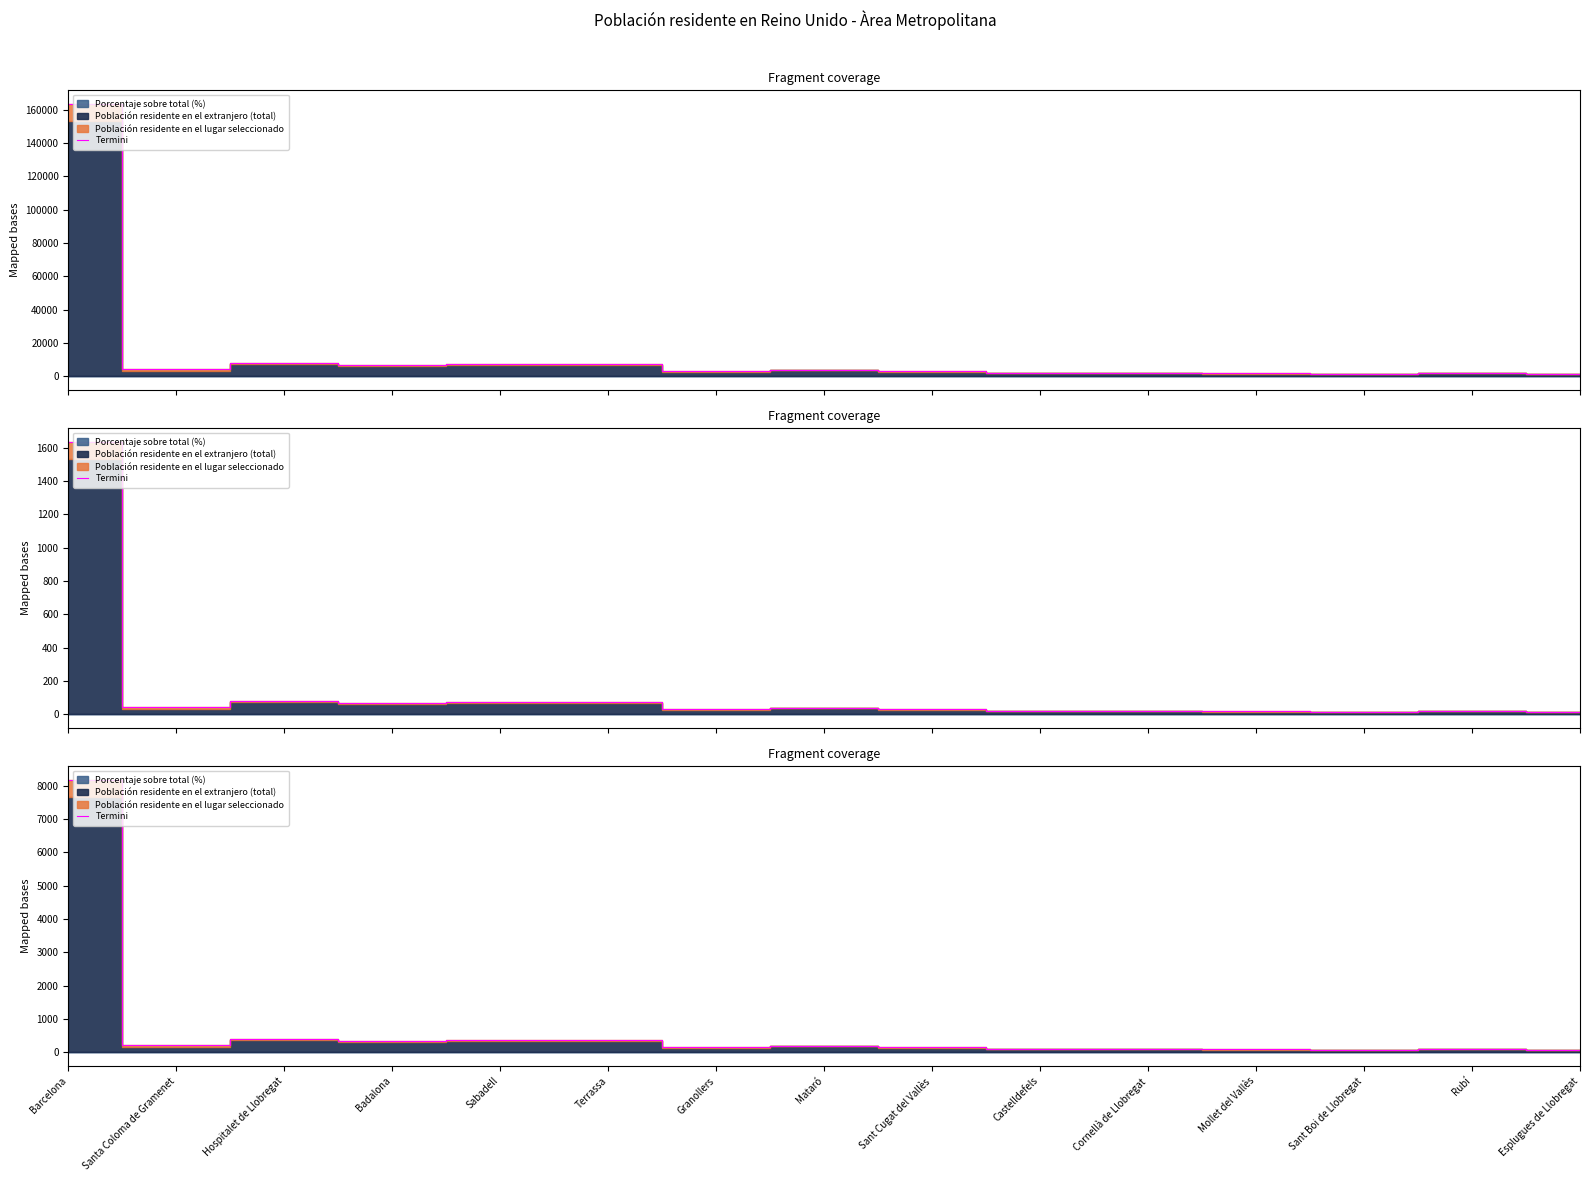

Rank the categories by value from highest to lowest.

Barcelona, Hospitalet de Llobregat, Terrassa, Sabadell, Badalona, Santa Coloma de Gramenet, Mataró, Granollers, Sant Cugat del Vallès, Castelldefels, Cornellà de Llobregat, Rubí, Mollet del Vallès, Sant Boi de Llobregat, Esplugues de Llobregat